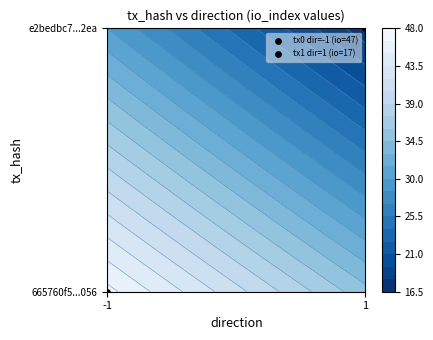

What is the lowest value of the 665760f5337dd289a151fbca97abd5e51634056 series?

-1